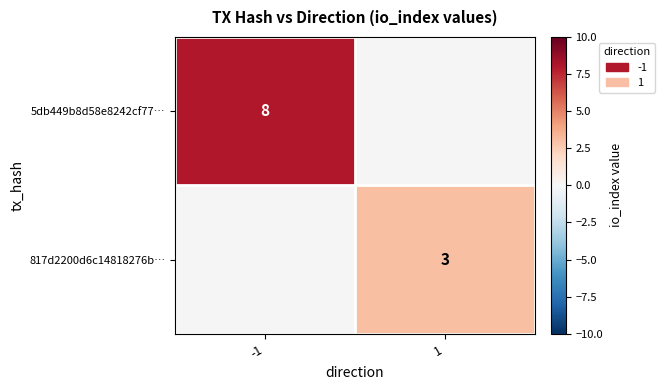

True or false: 5db449b8d58e8242cf77… has a value of 12 at -1.

False